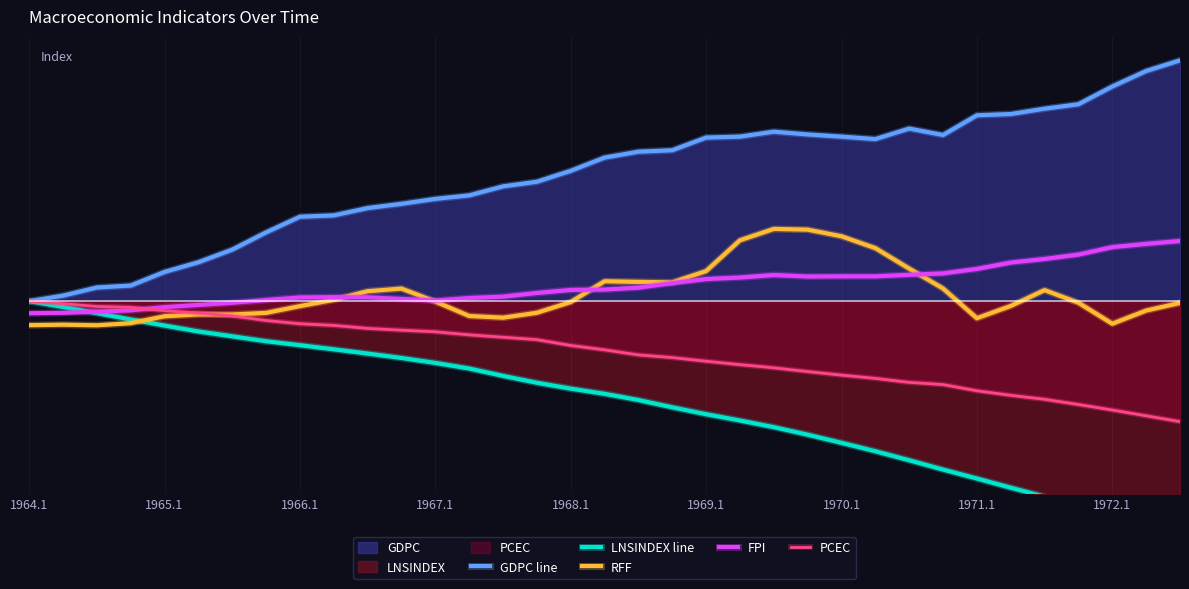

Rank the series at 22 from highest to lowest value.

GDPC line, RFF, FPI, PCEC, LNSINDEX line